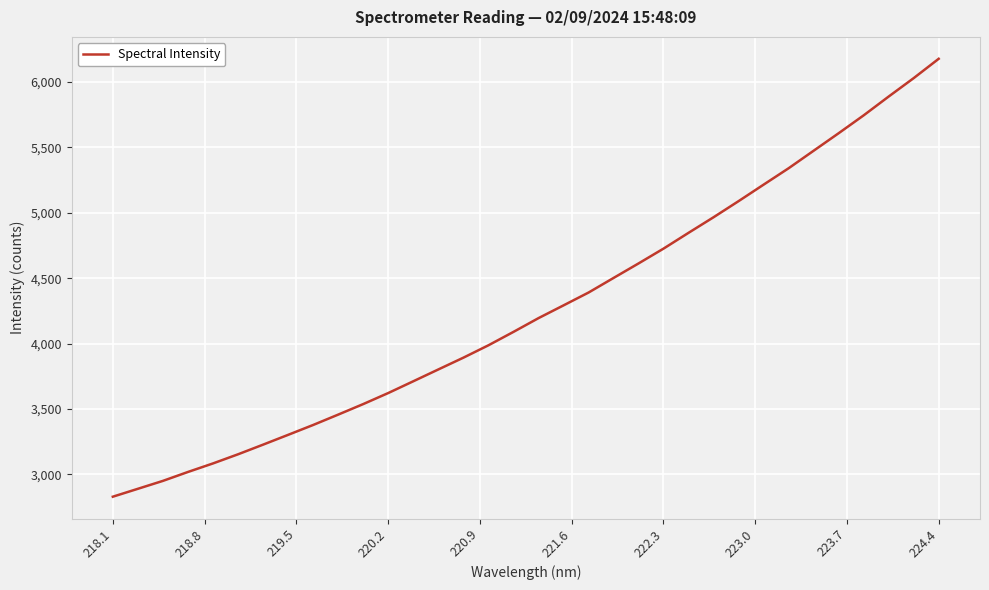

What is the greatest value displayed?

6176.8